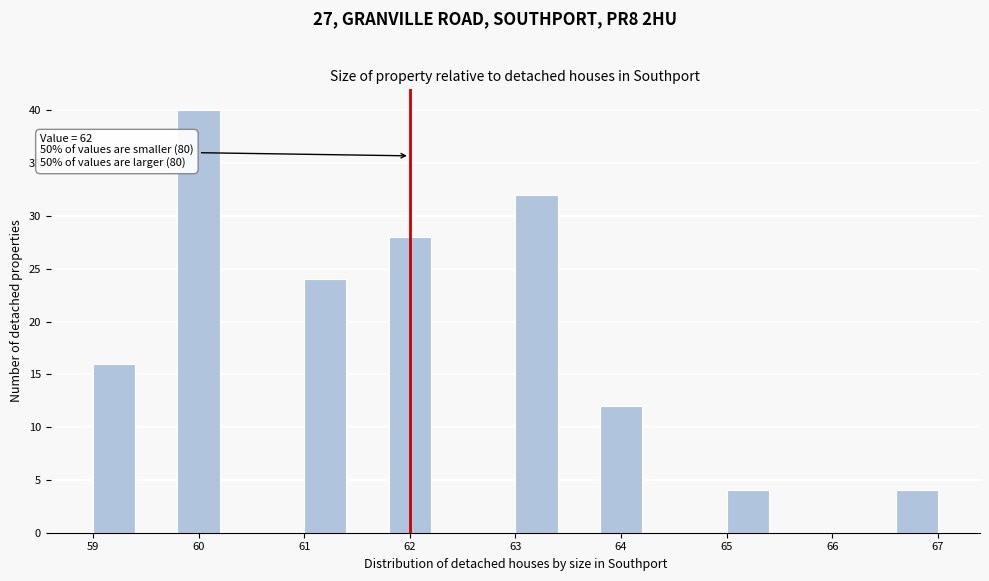

Which range on the x-axis has the tallest bar?

59.8 to 60.2